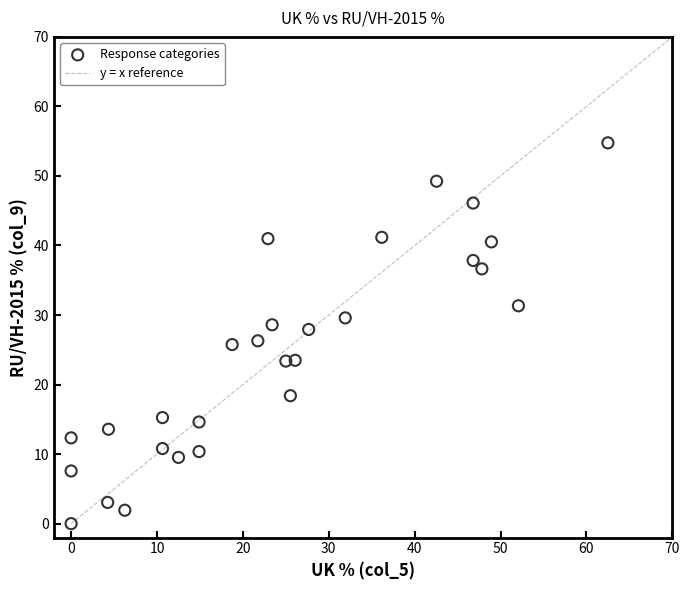

What is the range of X values (max minus min)?

62.5